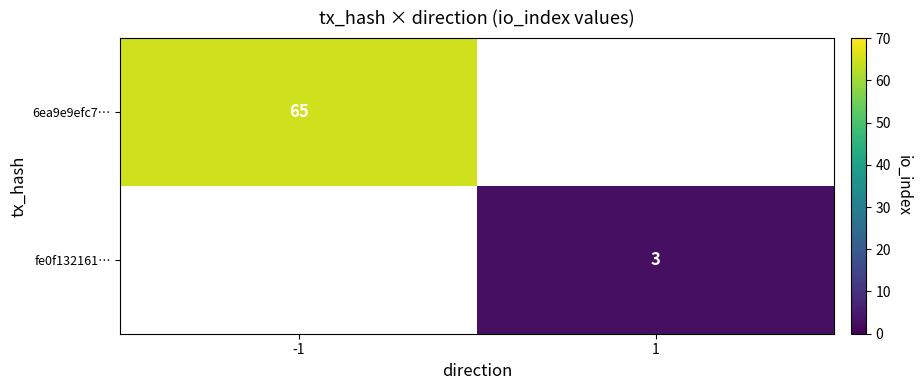

True or false: 6ea9e9efc7… has a value of 65 at -1.

True